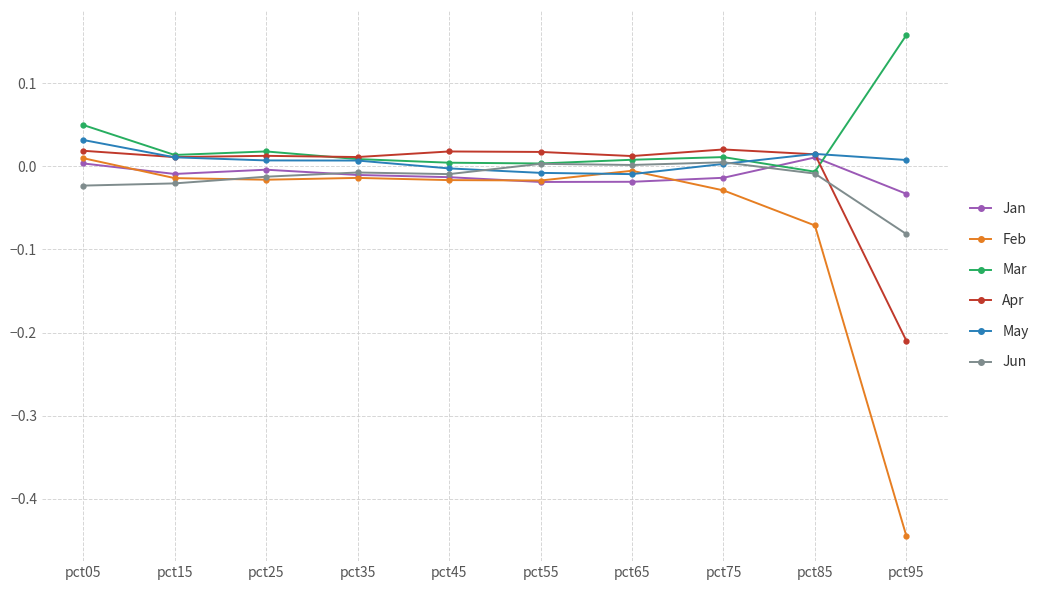

Is it true that Jan equals -0.0 at pct65?

True